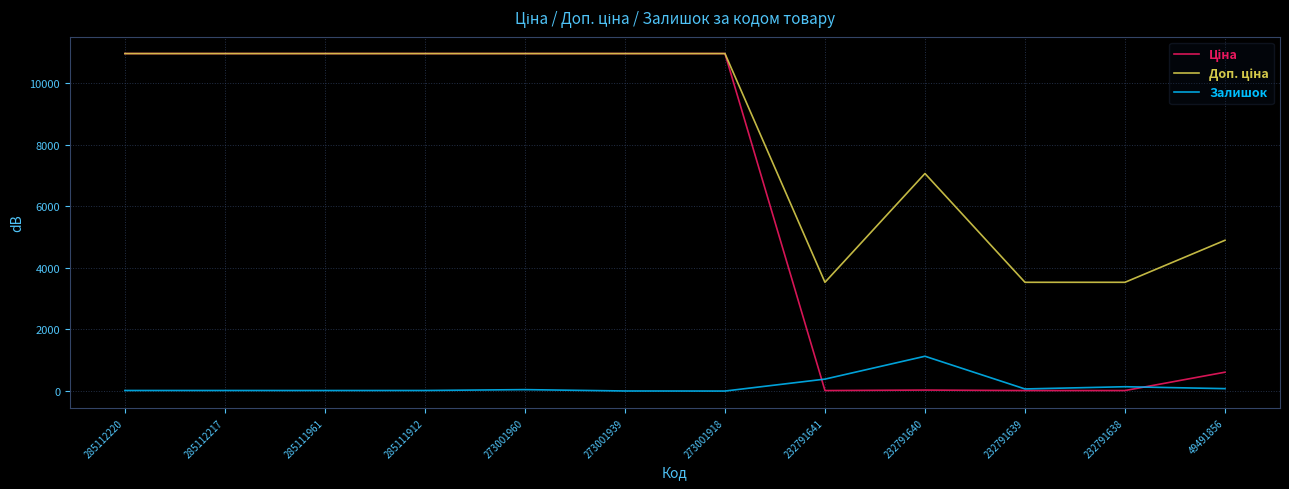

At which label does Залишок reach its peak?

232791640